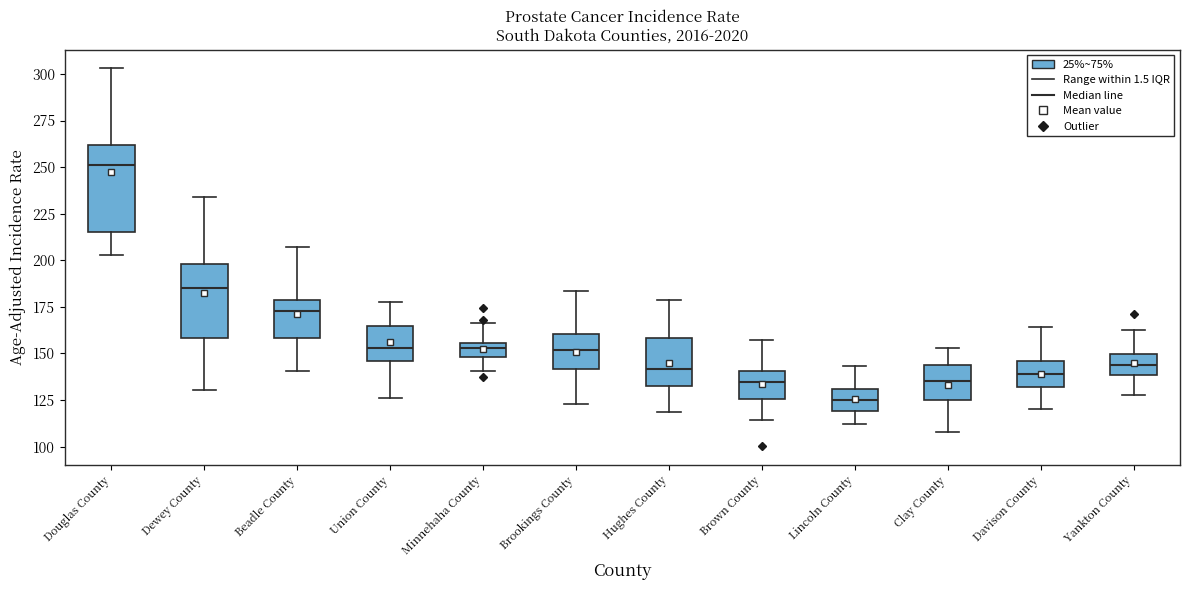

Which box is the tallest, from its lower edge to its upper edge?

Douglas County